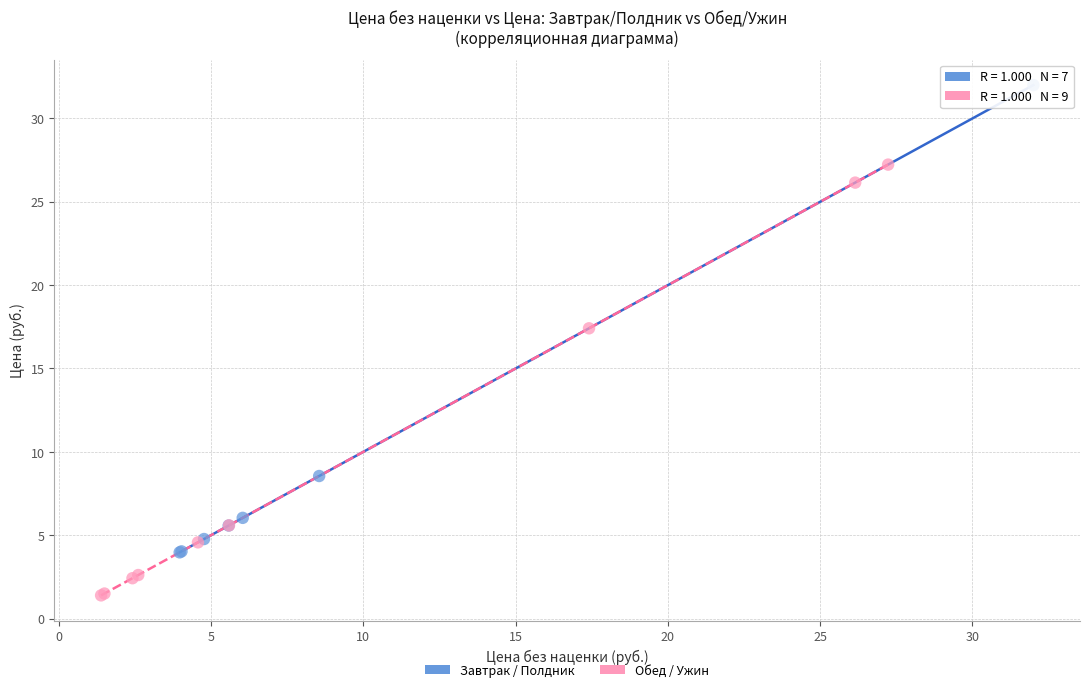

Which series has the widest spread of Y values?

Завтрак / Полдник